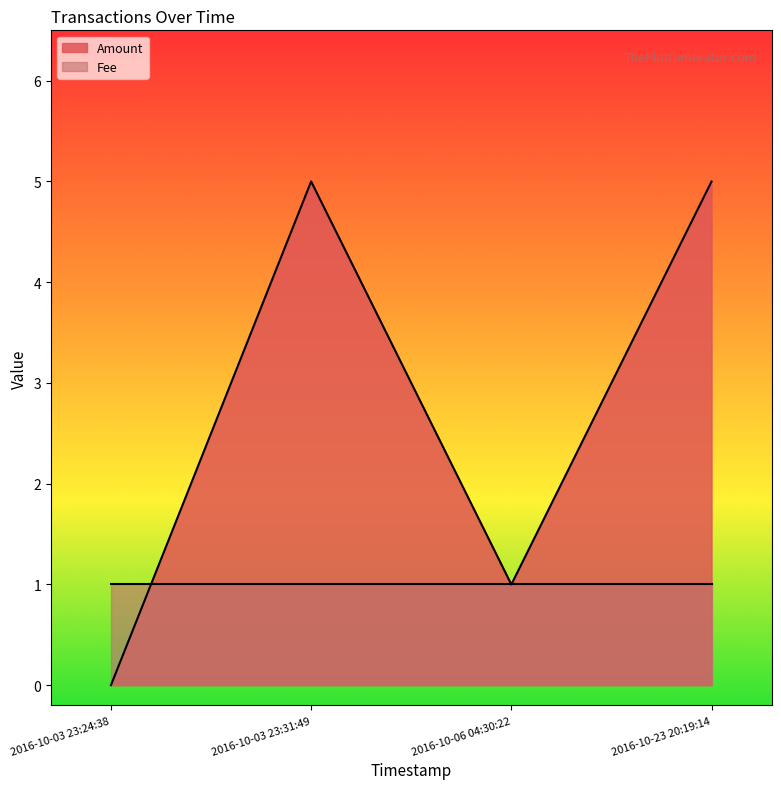

How many values are between 1 and 5?

3